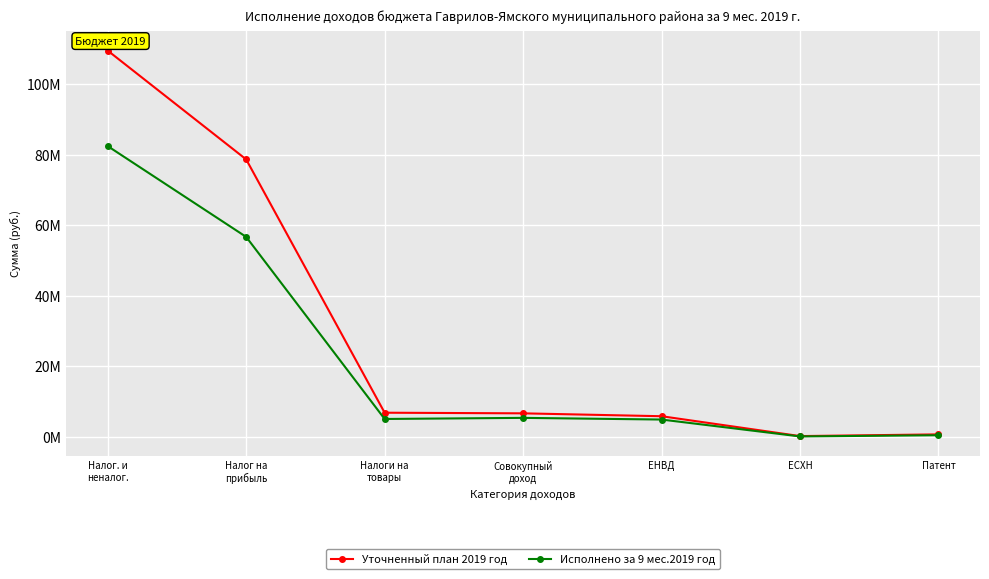

True or false: Уточненный план 2019 год and Исполнено за 9 мес.2019 год cross at least once.

False